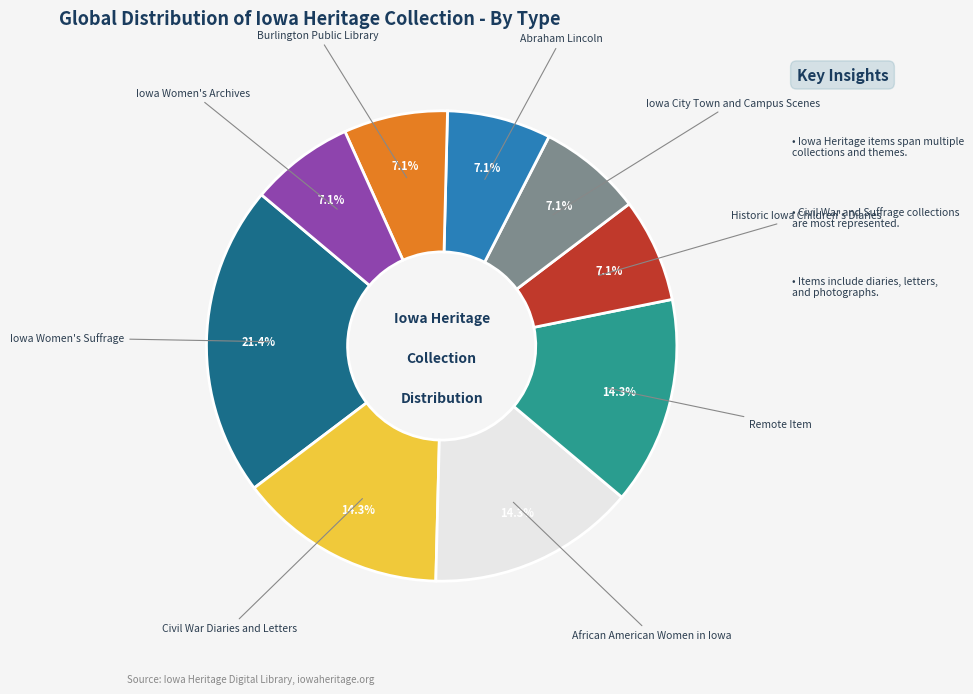

Which slice is the largest?

Iowa Women's Suffrage